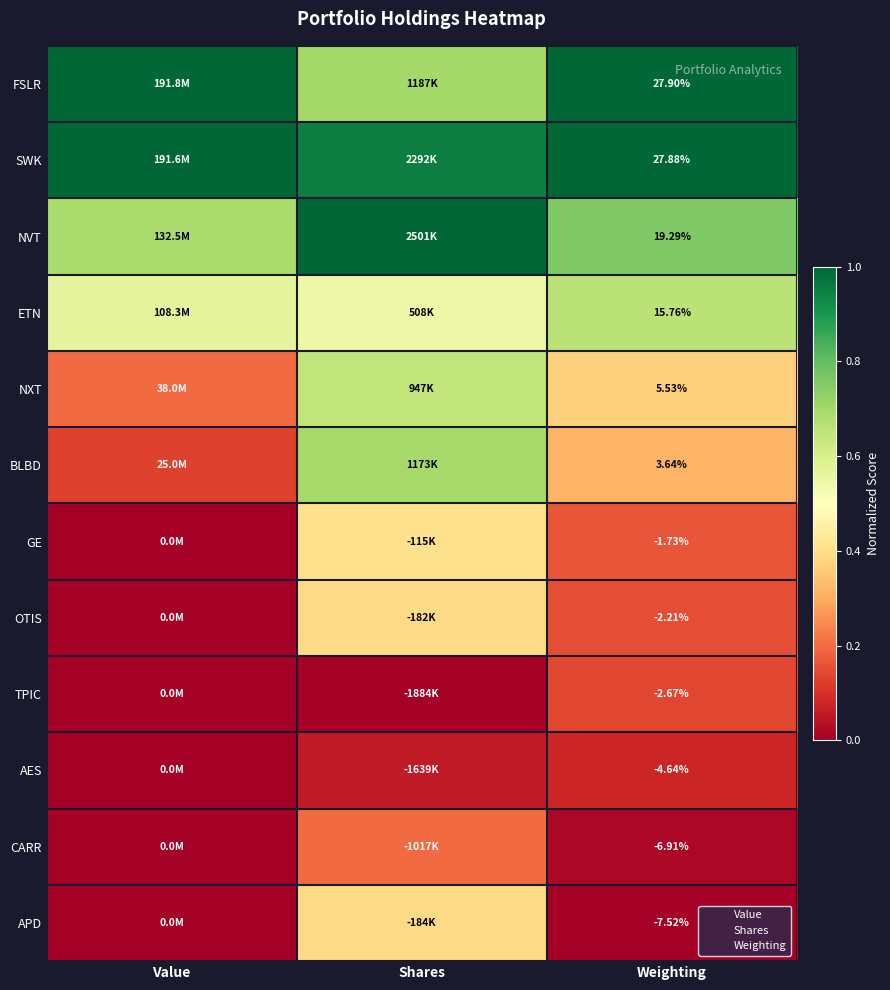

What is the difference between the highest and lowest values at Shares?

1.0